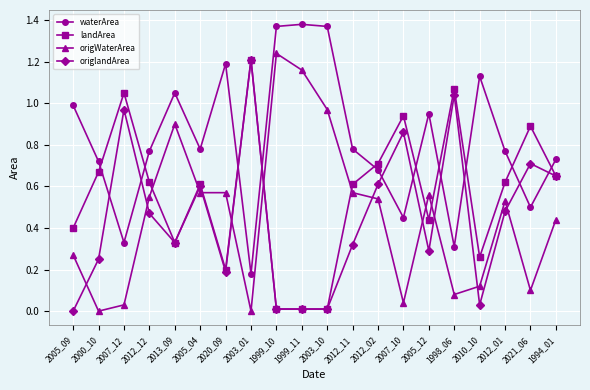

Which series has the largest total across all categories?

waterArea